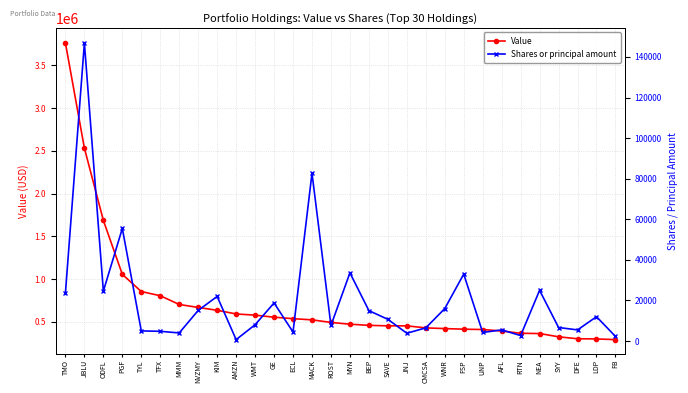

What is the lowest value of the Value series?

294000